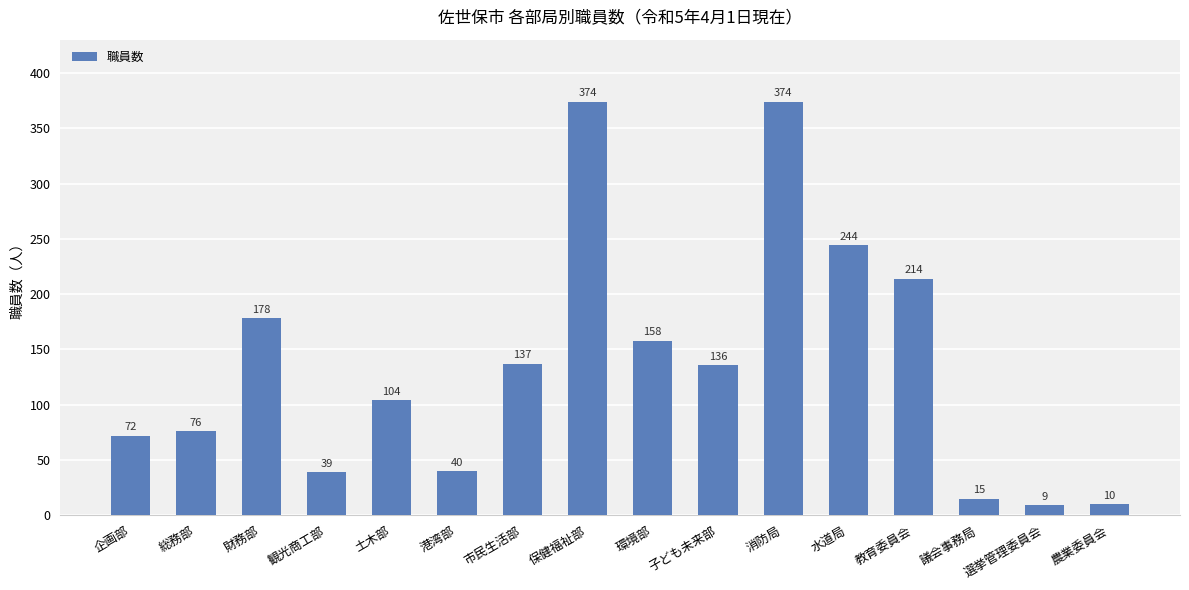

How many values are below 136?

8